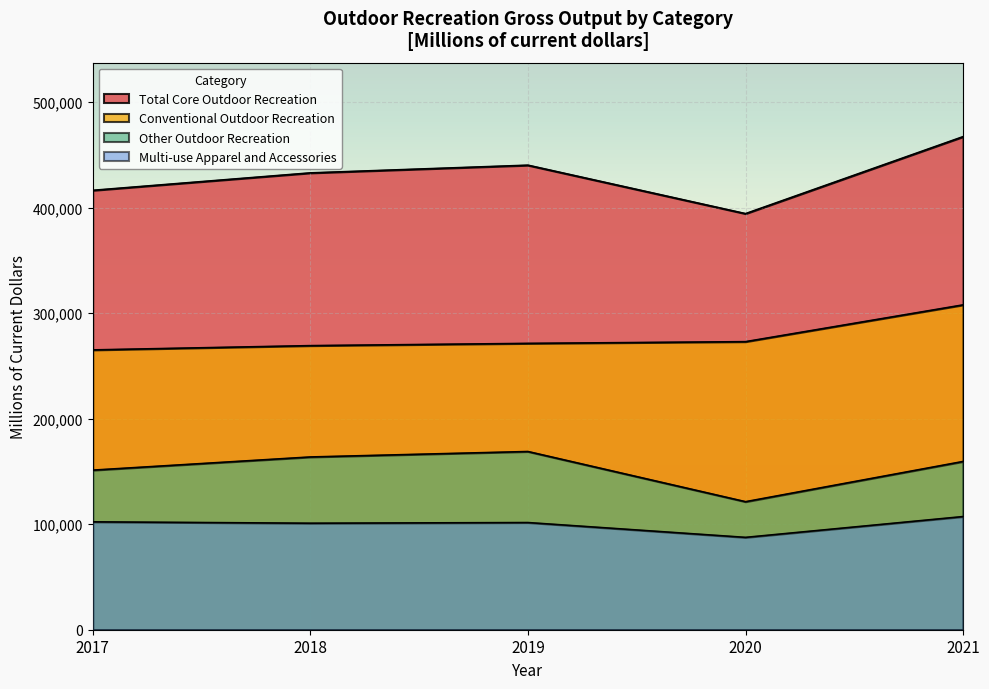

At which label is Total Core Outdoor Recreation closest to 430704?

2018